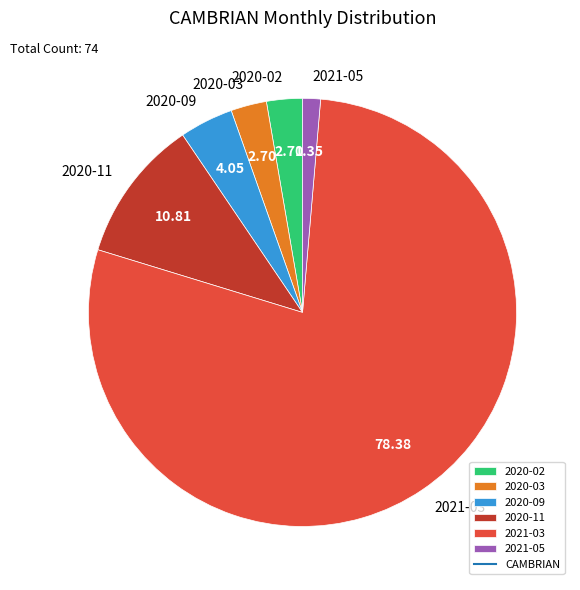

What is the majority slice?

2021-03